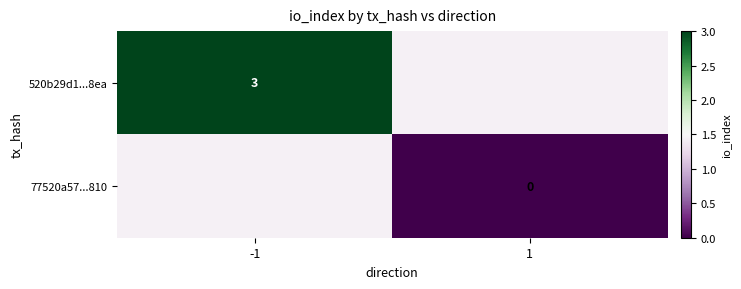

True or false: 520b29d1...8ea has a value of 3 at -1.

True